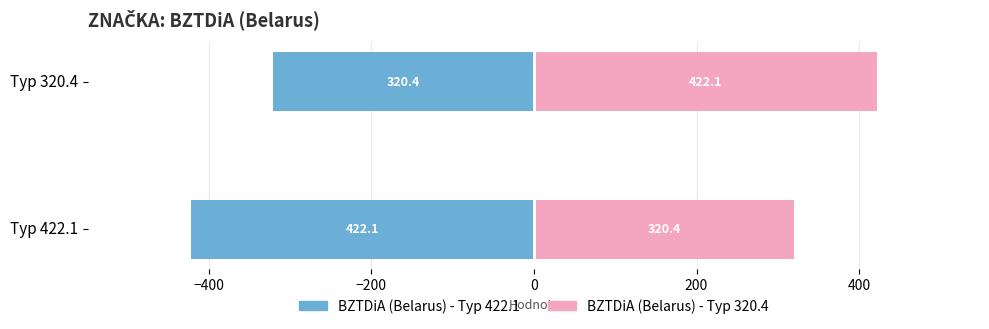

The Male series shows -275.6 at Typ 422.1. True or false?

False